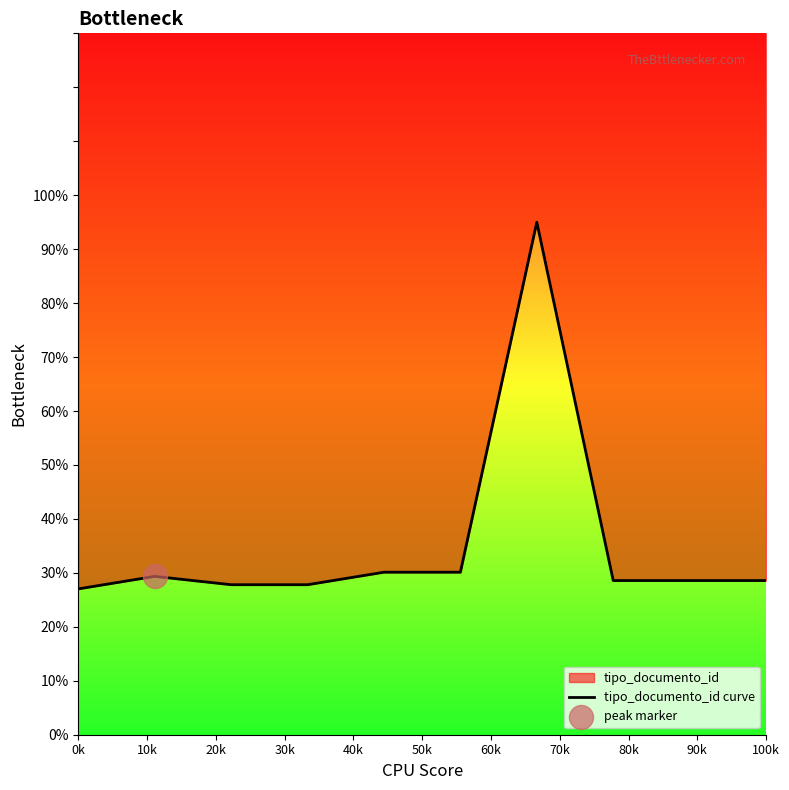

Between 20k and 70k, which is larger?

70k